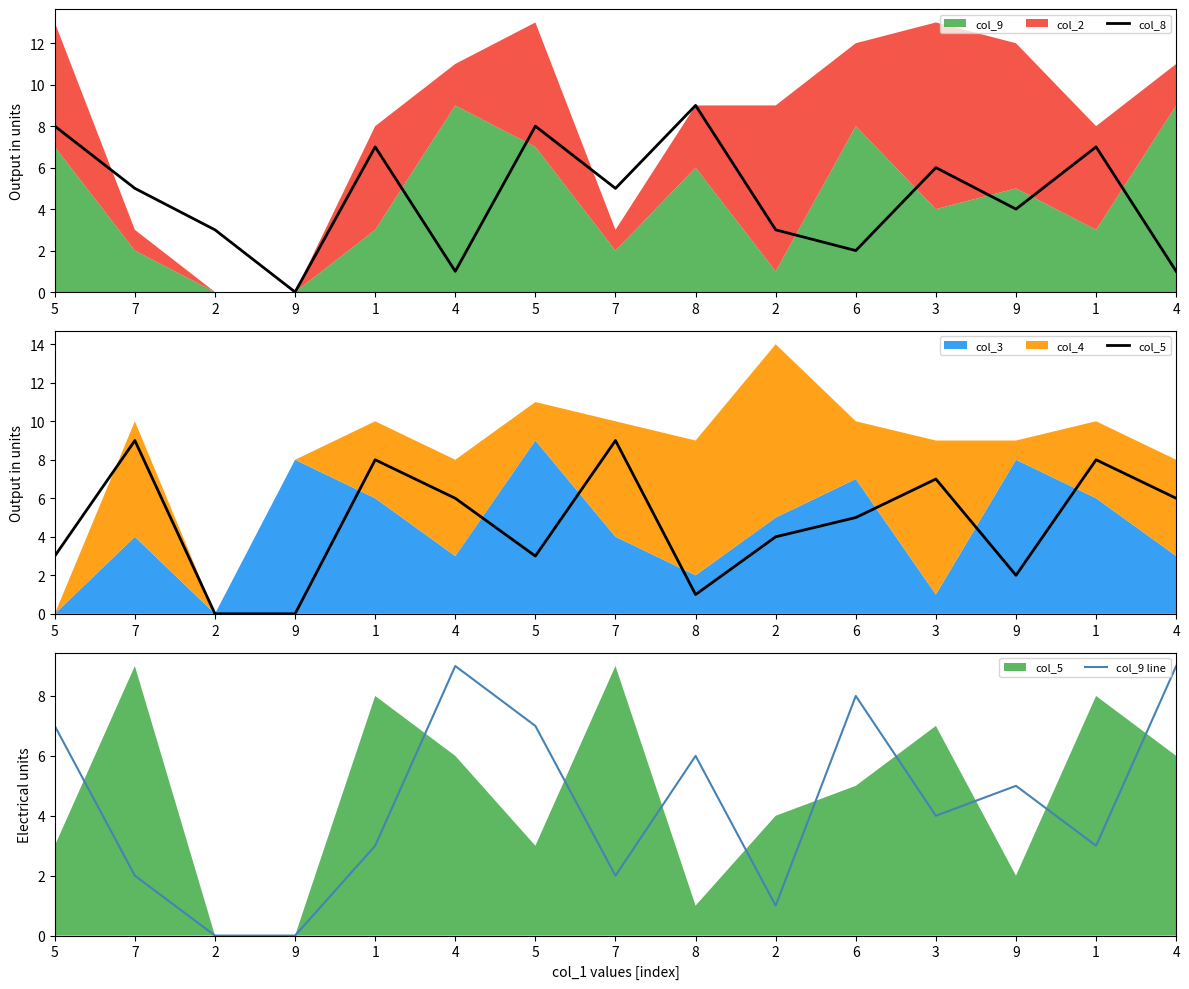

What is the value of the col_5 point at the 12th from the left?

7